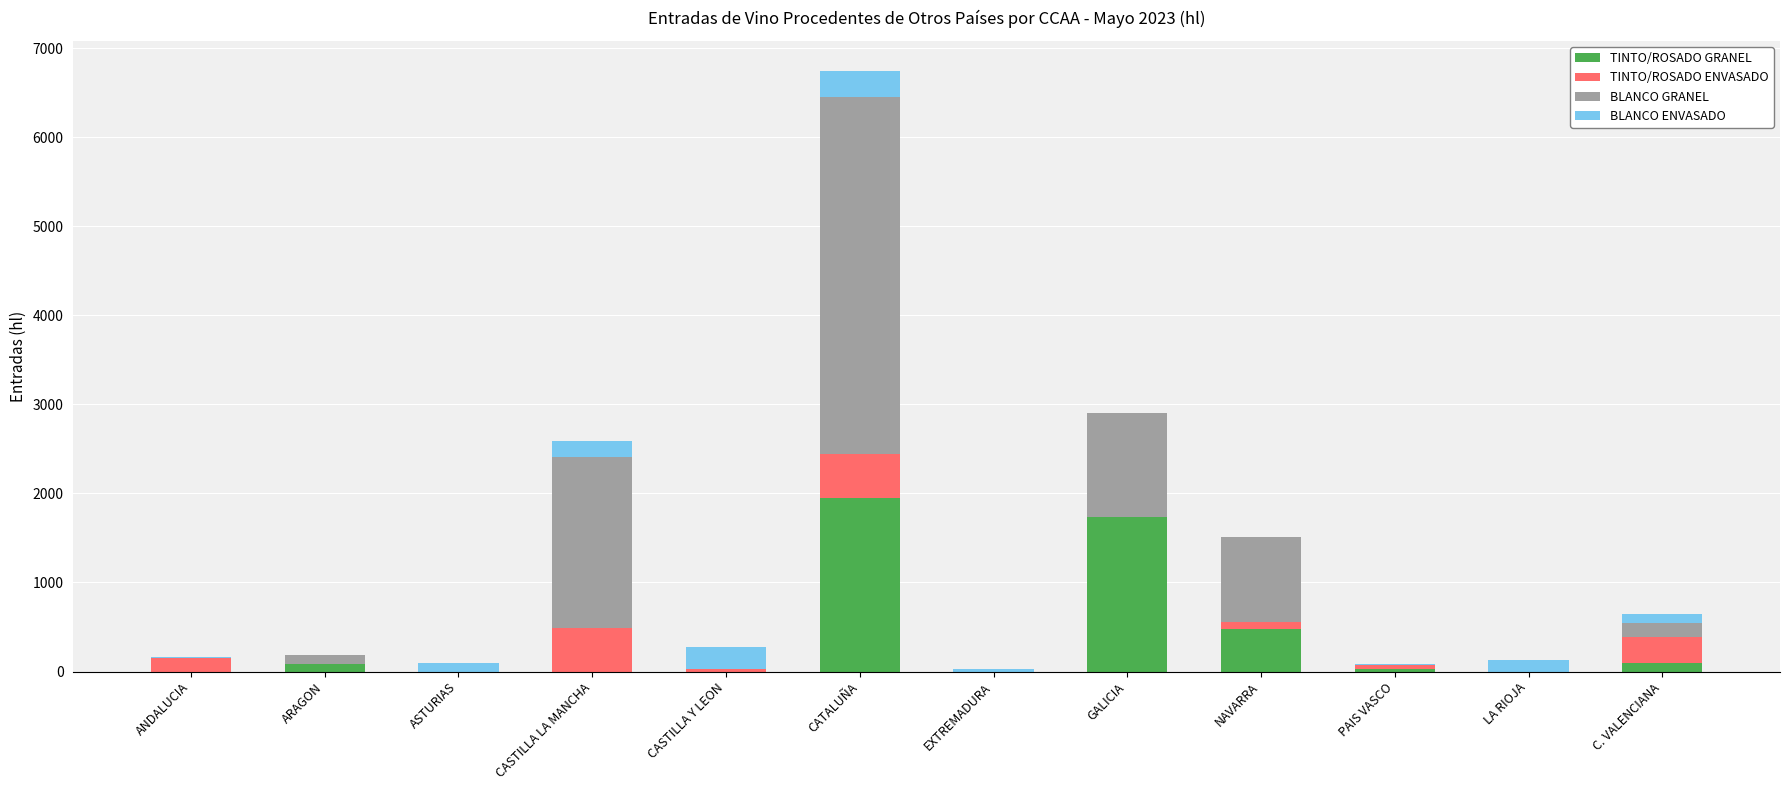

Is it true that TINTO/ROSADO GRANEL equals 0 at EXTREMADURA?

True